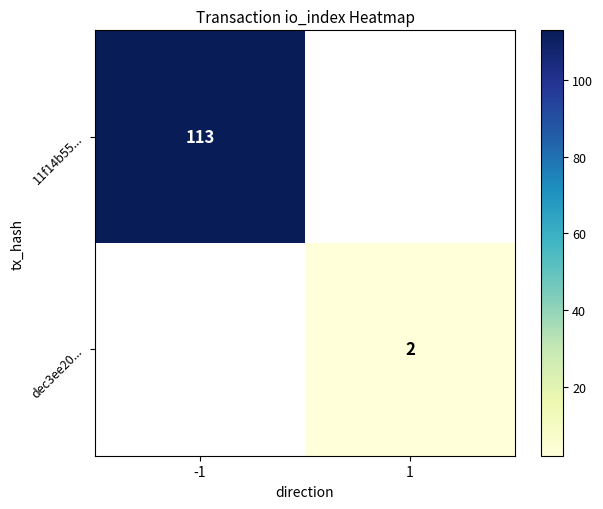

Which category has the highest value across all series?

-1